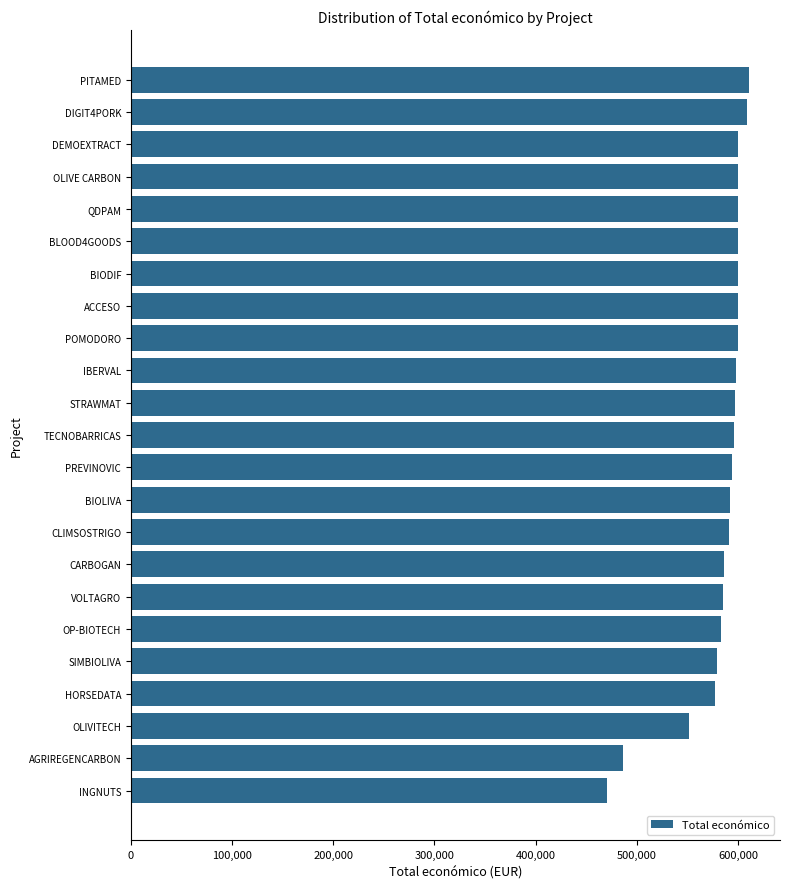

Which label corresponds to the smallest value in the chart?

INGNUTS